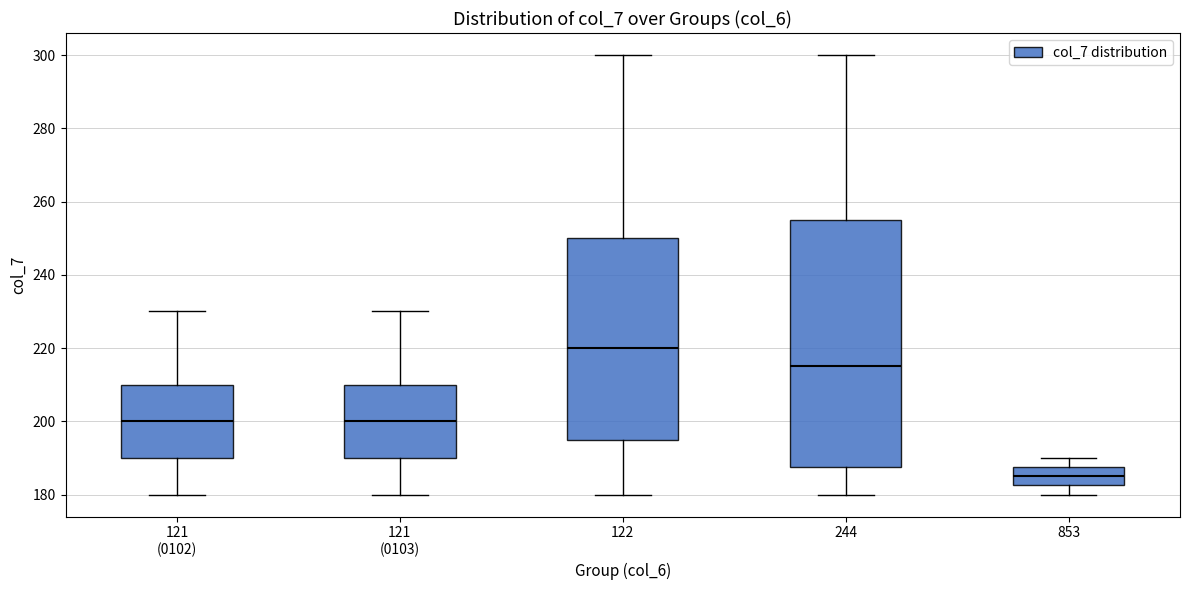

Where does the median line of the box for 121 (0102) sit on the y-axis? The values are not printed on the chart, so give them approximately, as read against the axis.

200